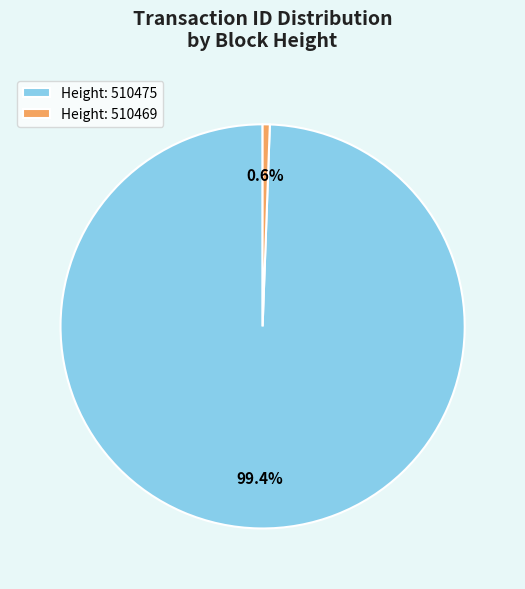

Which slice is the largest?

Height: 510475